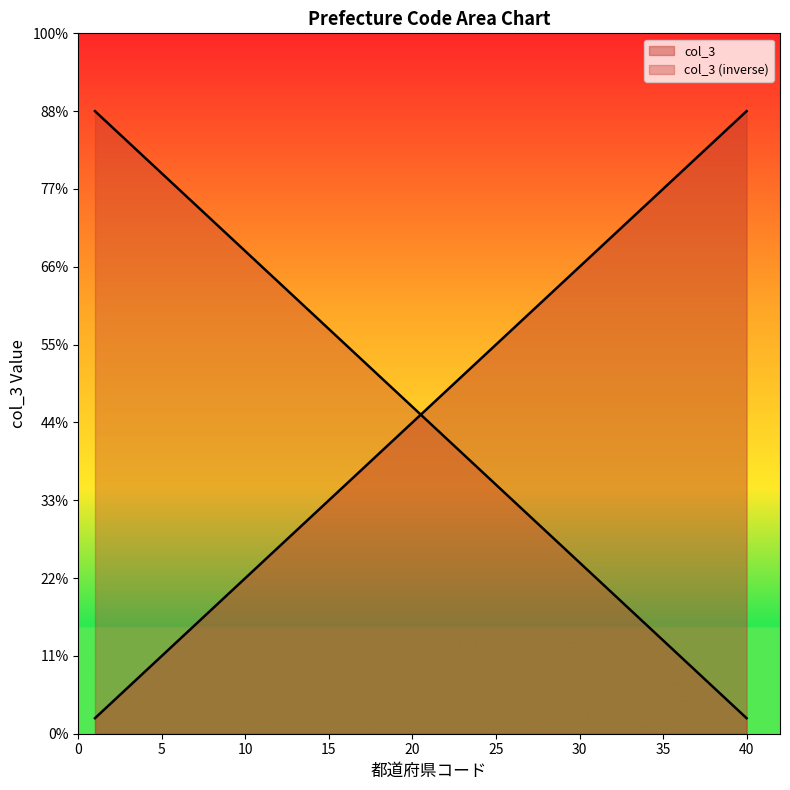

What is the maximum value shown in the chart?

40